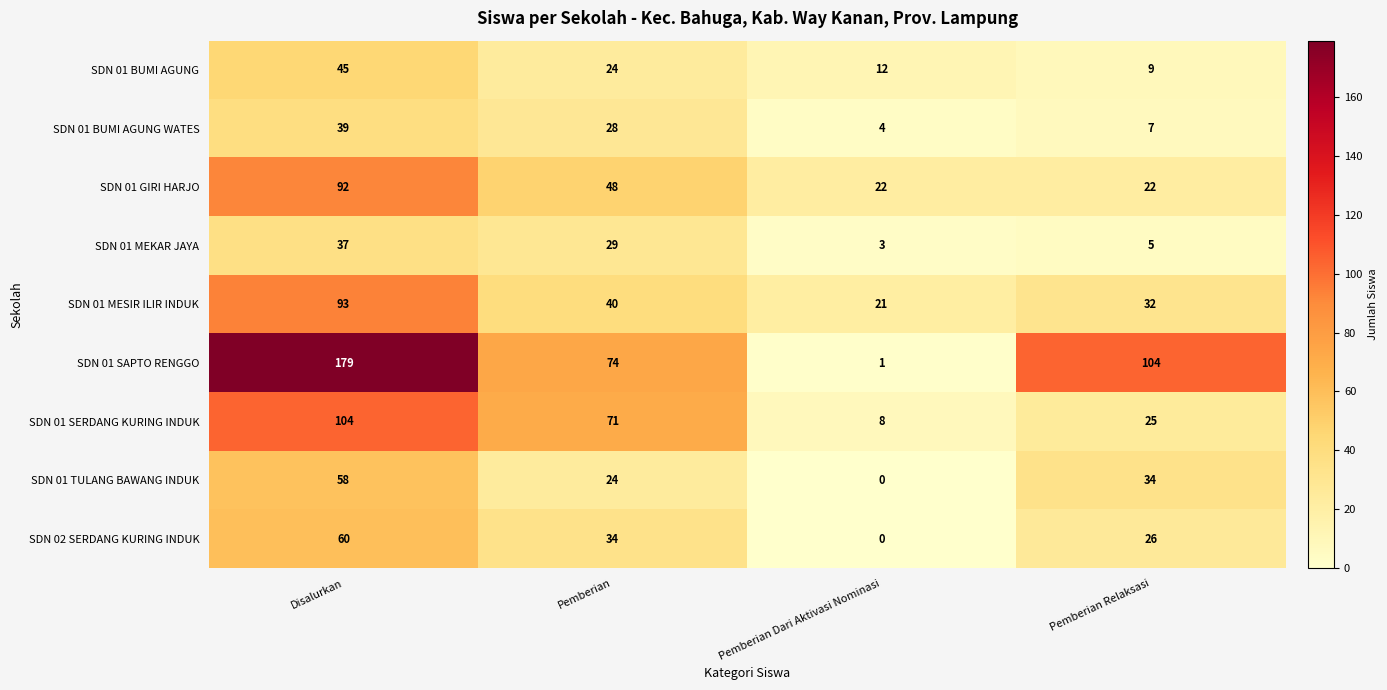

The value of SDN 01 GIRI HARJO at Pemberian is 48. True or false?

True